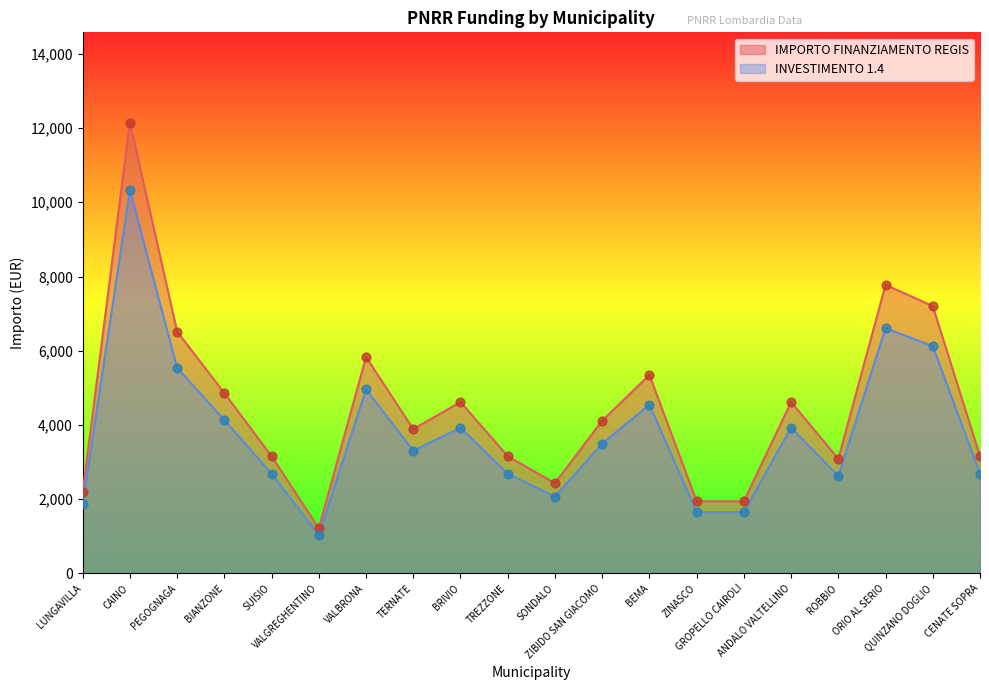

Which series has the largest Y range (max minus min)?

INVESTIMENTO 1.4